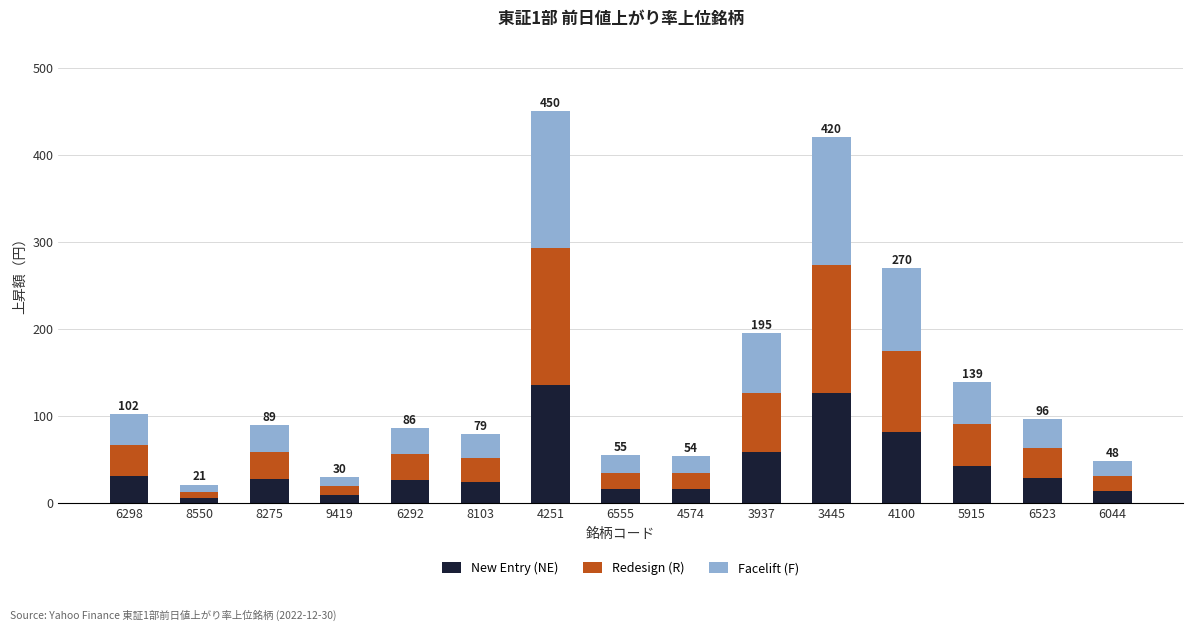

What is the total value across all series at 4100?

270